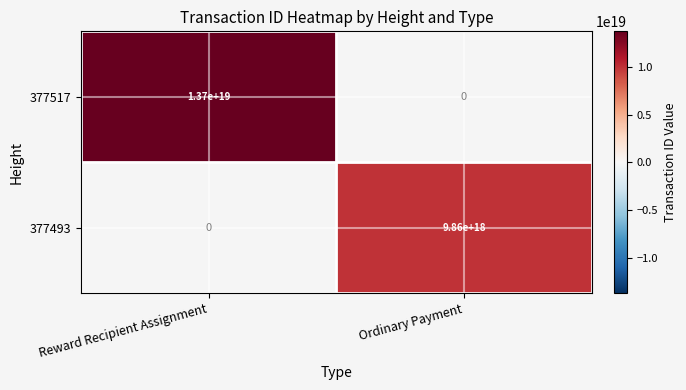

The 377493 series shows 15185975041960525824 at Ordinary Payment. True or false?

False